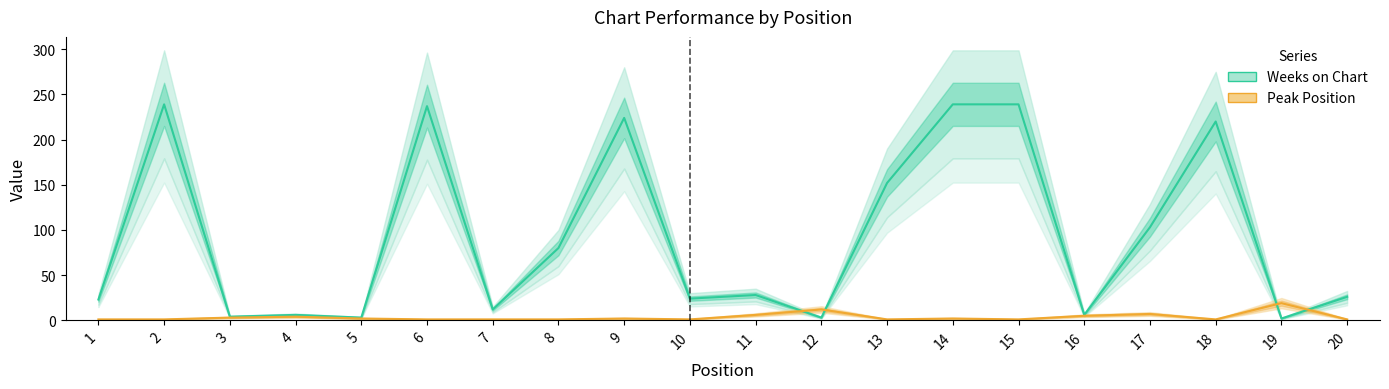

Between which two adjacent categories do Weeks on Chart and Peak Position first intersect?

11 and 12